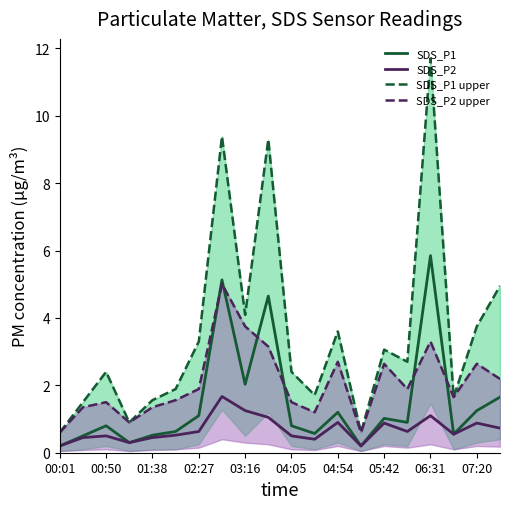

True or false: SDS_P1 upper and SDS_P1 intersect in this chart.

False